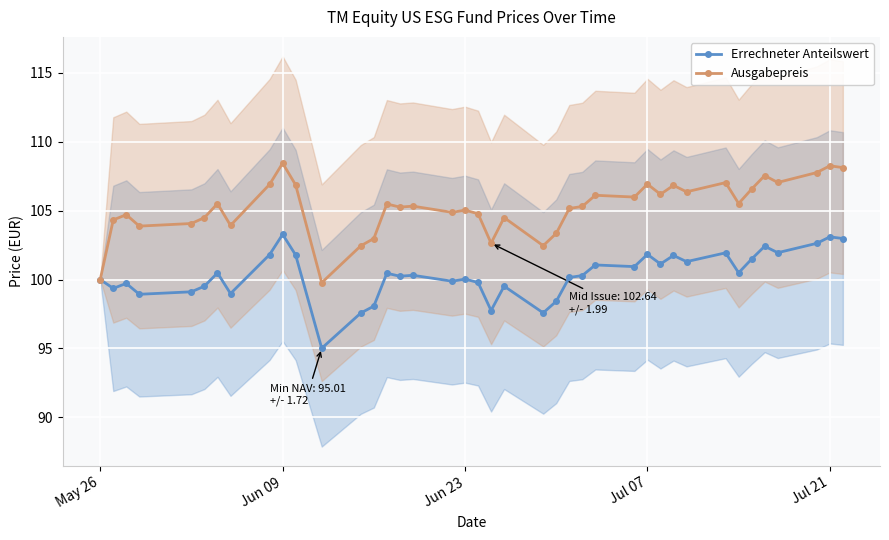

True or false: Errechneter Anteilswert has more than 1 points higher than both neighbors.

True